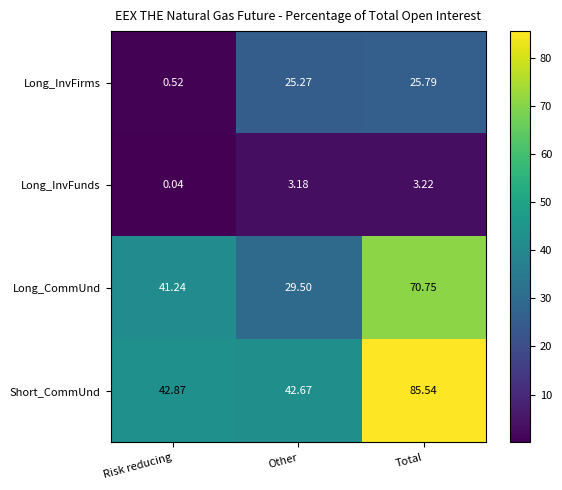

Rank the series by their maximum value, from highest to lowest.

Short_CommUnd, Long_CommUnd, Long_InvFirms, Long_InvFunds